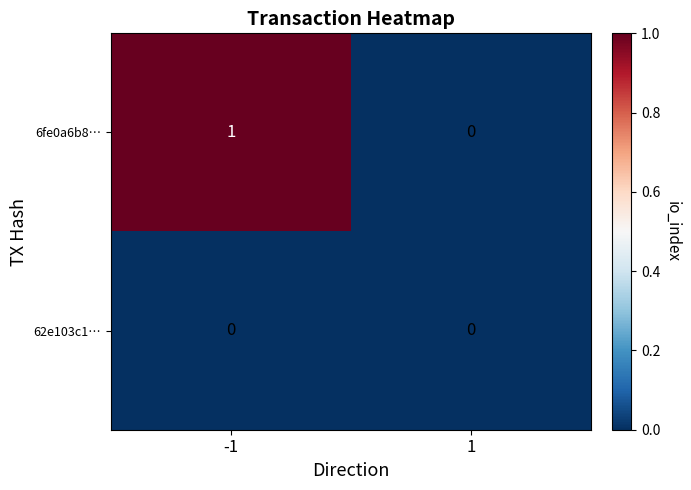

How many data points does each series have?

2